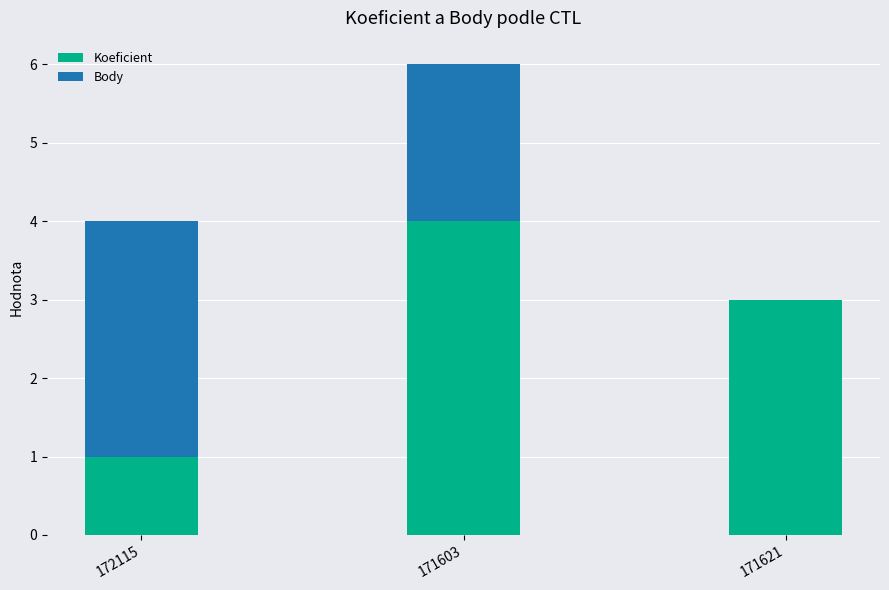

At which category is the sum across all series the highest?

171603